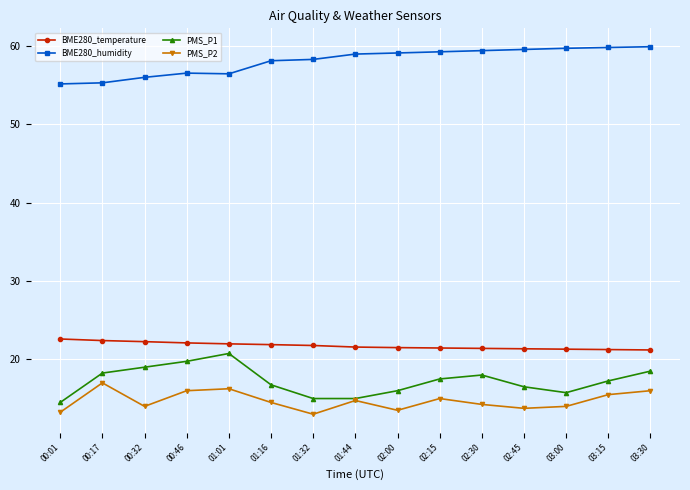

What is the difference between the maximum and minimum values in the PMS_P2 series?

4.0